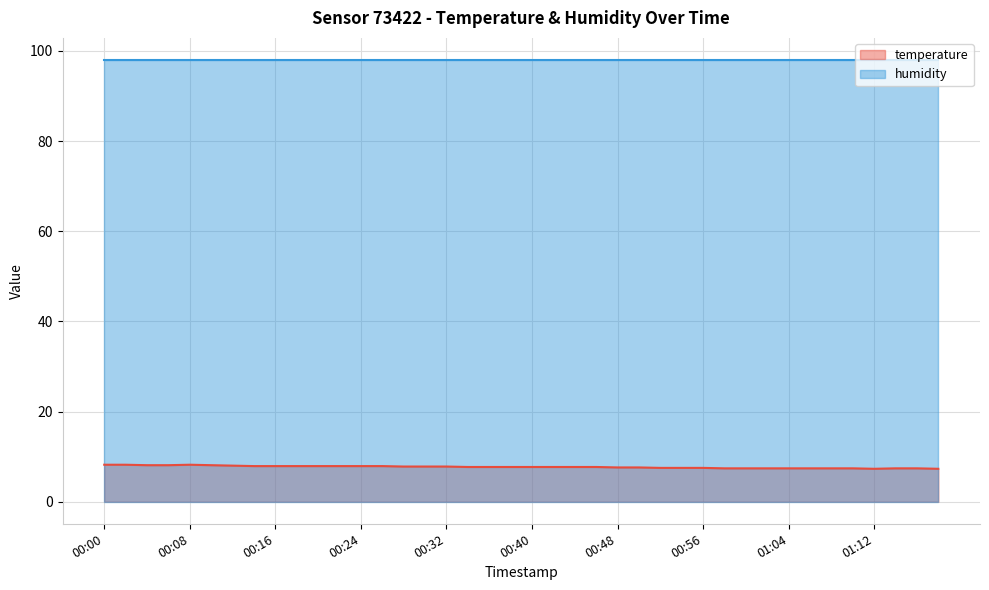

Rank the categories by value from lowest to highest.

01:12, 01:18, 00:58, 01:00, 01:02, 01:04, 01:06, 01:08, 01:10, 01:14, 01:16, 00:52, 00:54, 00:56, 00:48, 00:50, 00:34, 00:36, 00:38, 00:40, 00:42, 00:44, 00:46, 00:28, 00:30, 00:32, 00:14, 00:16, 00:18, 00:20, 00:22, 00:24, 00:26, 00:12, 00:04, 00:06, 00:10, 00:00, 00:02, 00:08